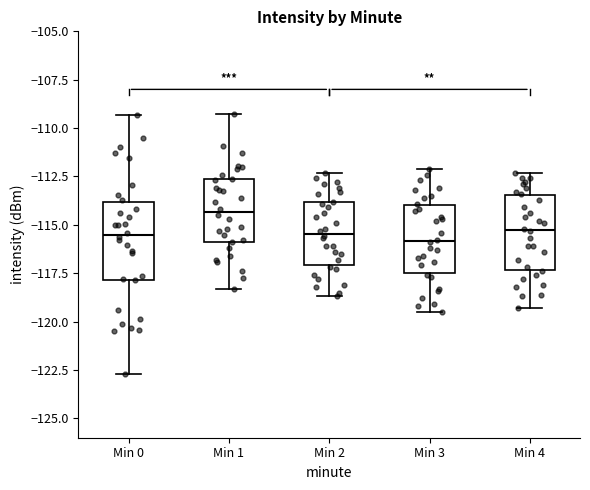

Reading left to right, read every box against the y-axis: the position of its median line, the range the box covers, and the ends of its whiskers. The values are not printed on the chart, so give them approximately, as read against the axis.

Min 0: median -115.5, box -118.0 to -114.0, whiskers -122.5 to -109.5
Min 1: median -114.5, box -116.0 to -112.5, whiskers -118.5 to -109.5
Min 2: median -115.5, box -117.0 to -114.0, whiskers -118.5 to -112.5
Min 3: median -116.0, box -117.5 to -114.0, whiskers -119.5 to -112.0
Min 4: median -115.0, box -117.5 to -113.5, whiskers -119.5 to -112.5